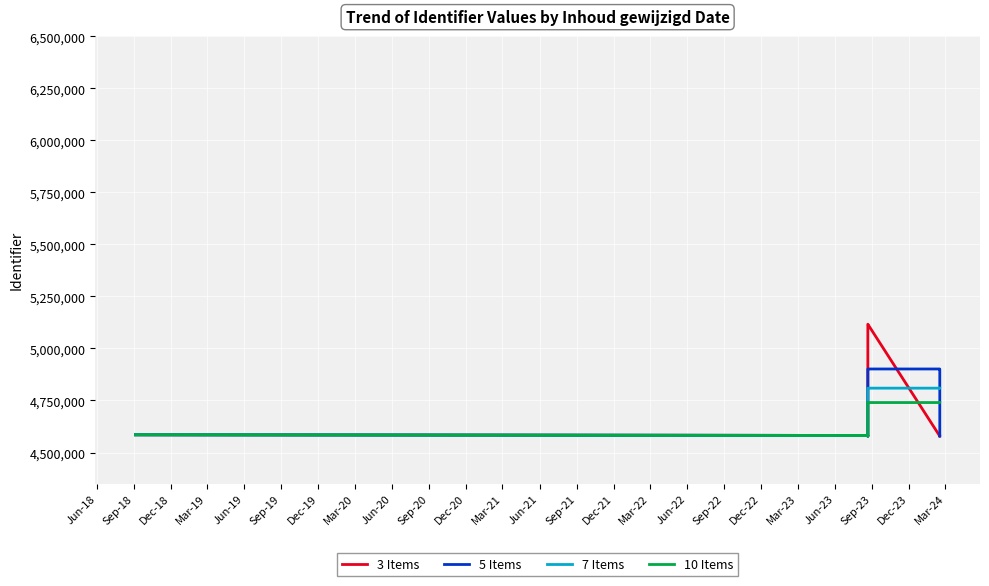

How many interior local peaks does the 7 Items series have?

1